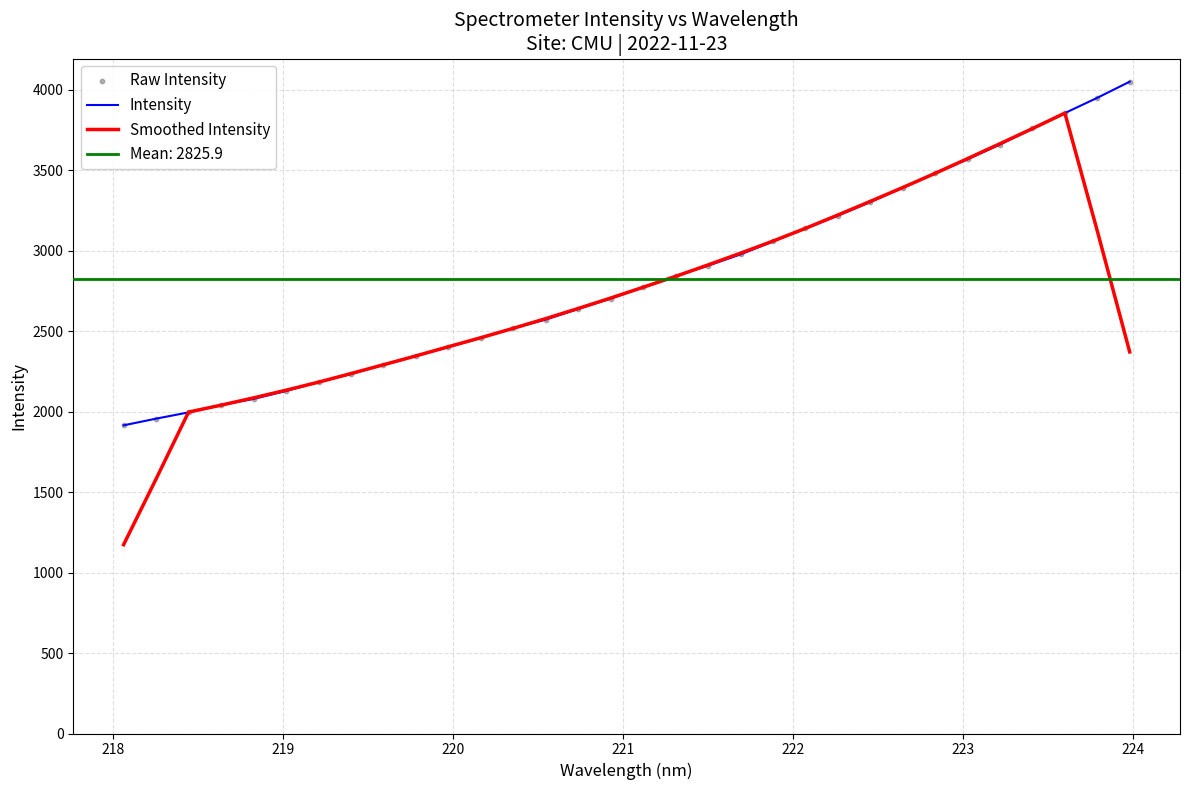

Which series has the largest total across all categories?

Intensity